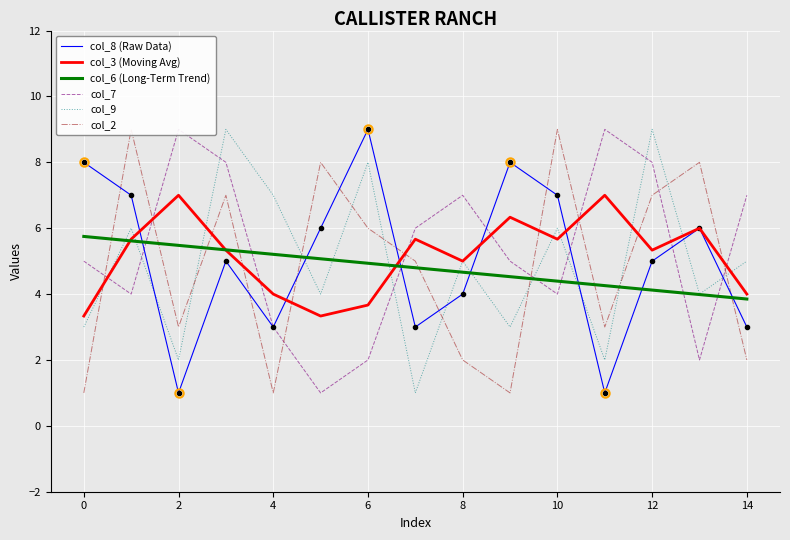

Count the number of categories in the chart.

15